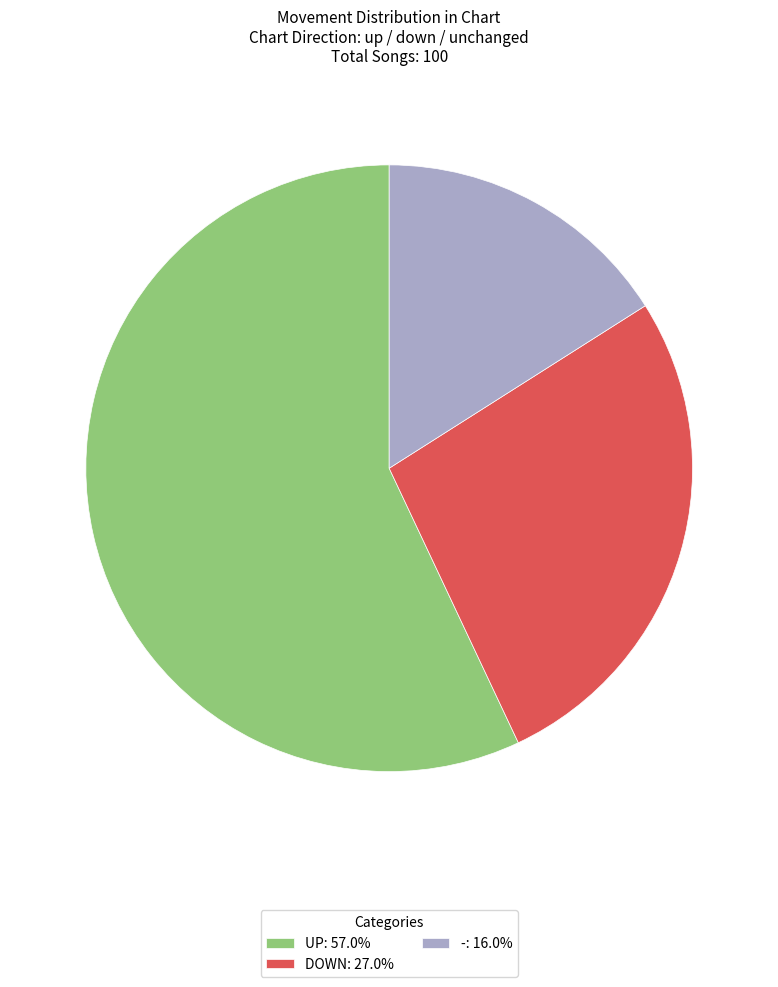

Is the sum of UP: 57.0% and DOWN: 27.0% greater than half?

Yes